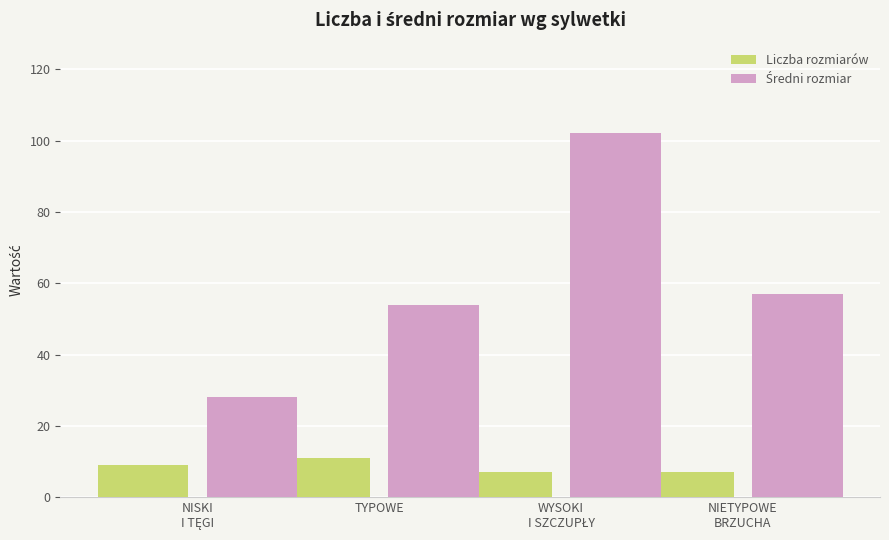

What is the minimum value for Liczba rozmiarów?

7